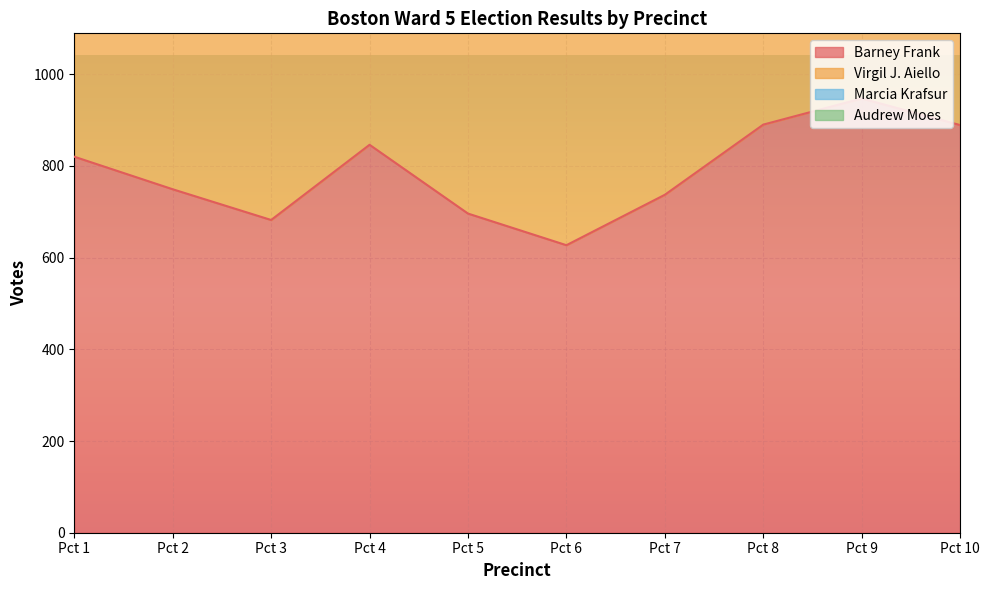

The value of Virgil J. Aiello at Pct 4 is 244. True or false?

False